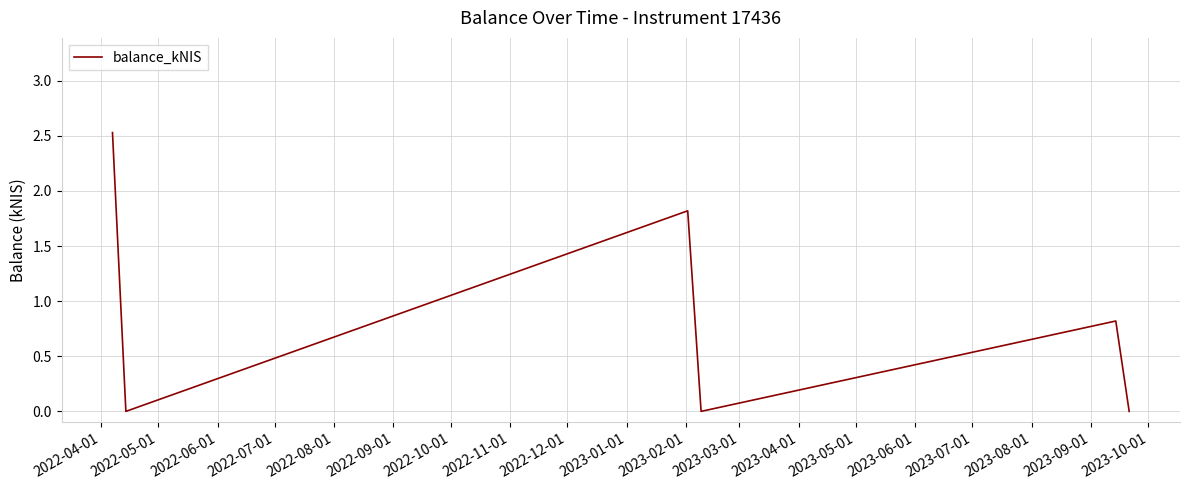

True or false: there are more than 0 points higher than both neighbors.

True